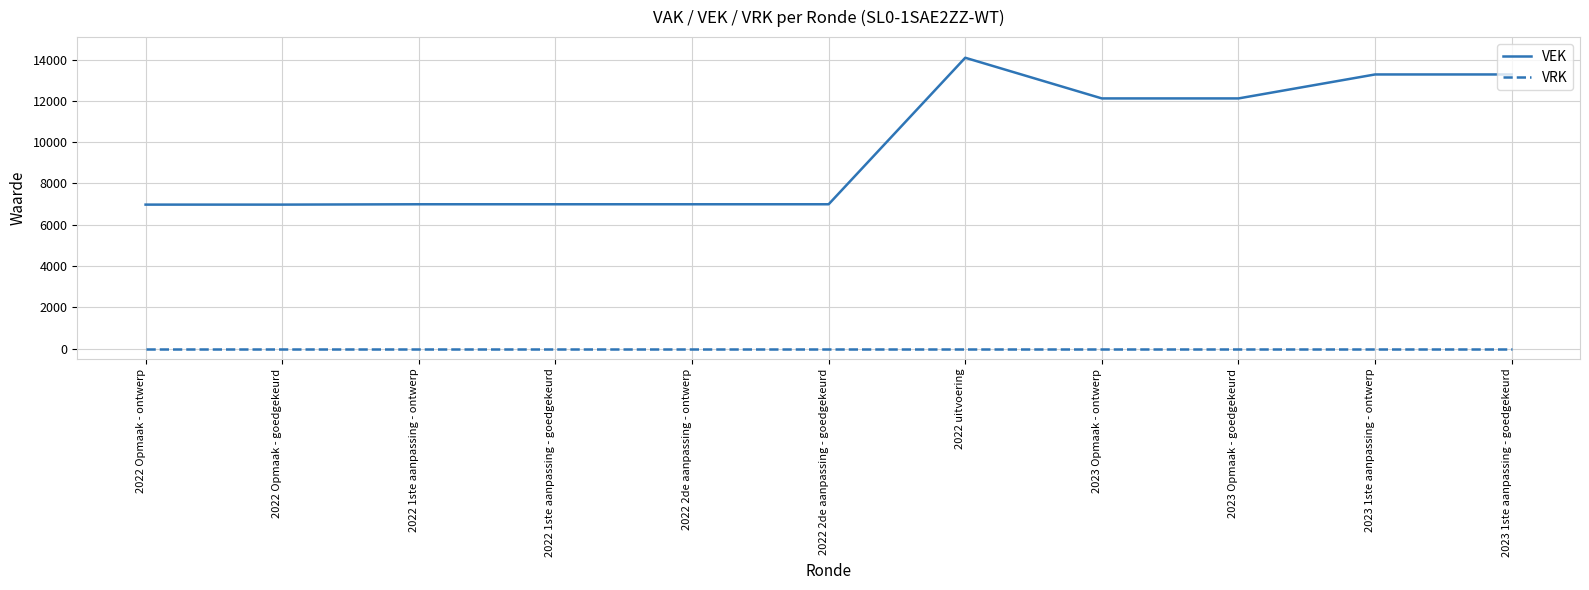

What position from the left is 2022 uitvoering?

7